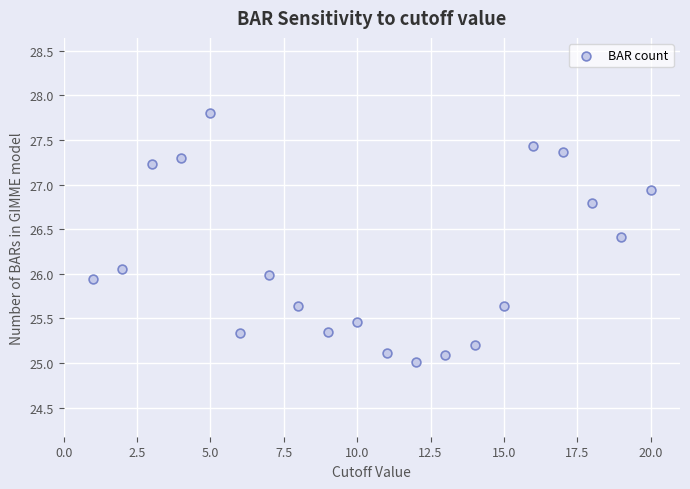

What is the range of Y values (max minus min)?

2.8